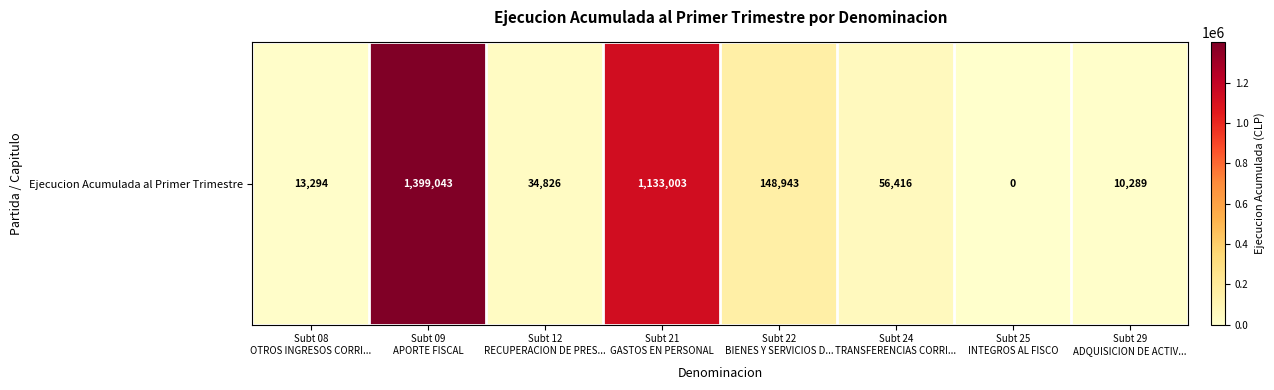

List the labels in order of value, smallest first.

Subt 25
INTEGROS AL FISCO, Subt 29
ADQUISICION DE ACTIV..., Subt 08
OTROS INGRESOS CORRI..., Subt 12
RECUPERACION DE PRES..., Subt 24
TRANSFERENCIAS CORRI..., Subt 22
BIENES Y SERVICIOS D..., Subt 21
GASTOS EN PERSONAL, Subt 09
APORTE FISCAL